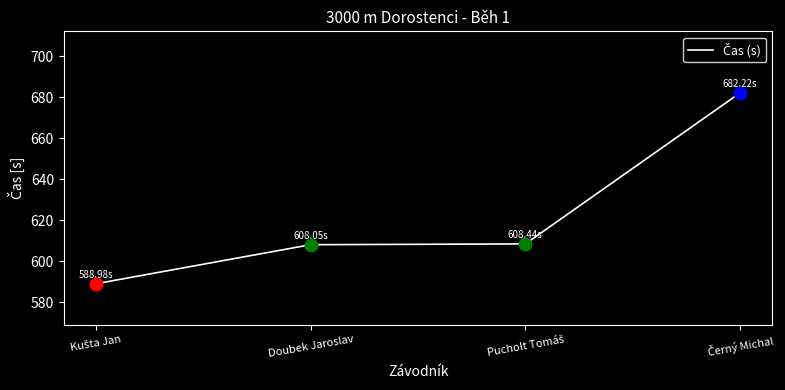

True or false: the data has more than 2 interior local peaks.

False